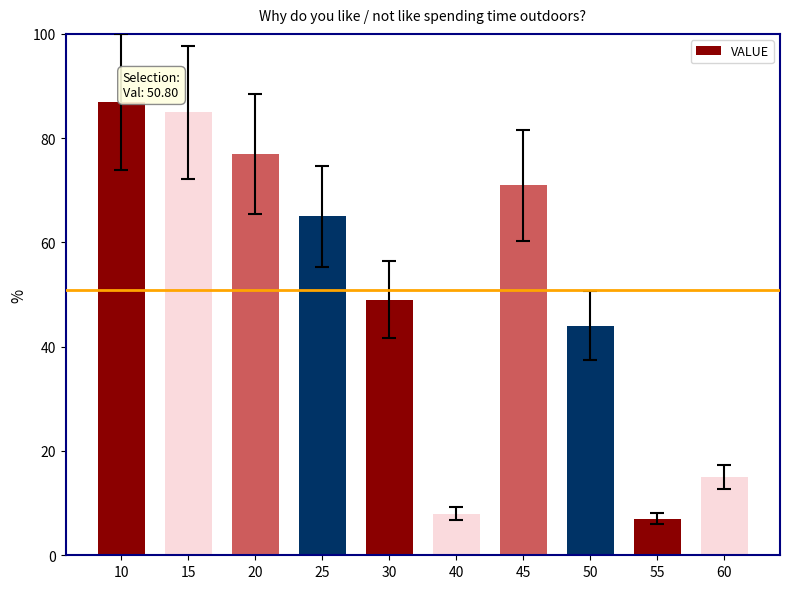

Does the chart contain any negative values?

No